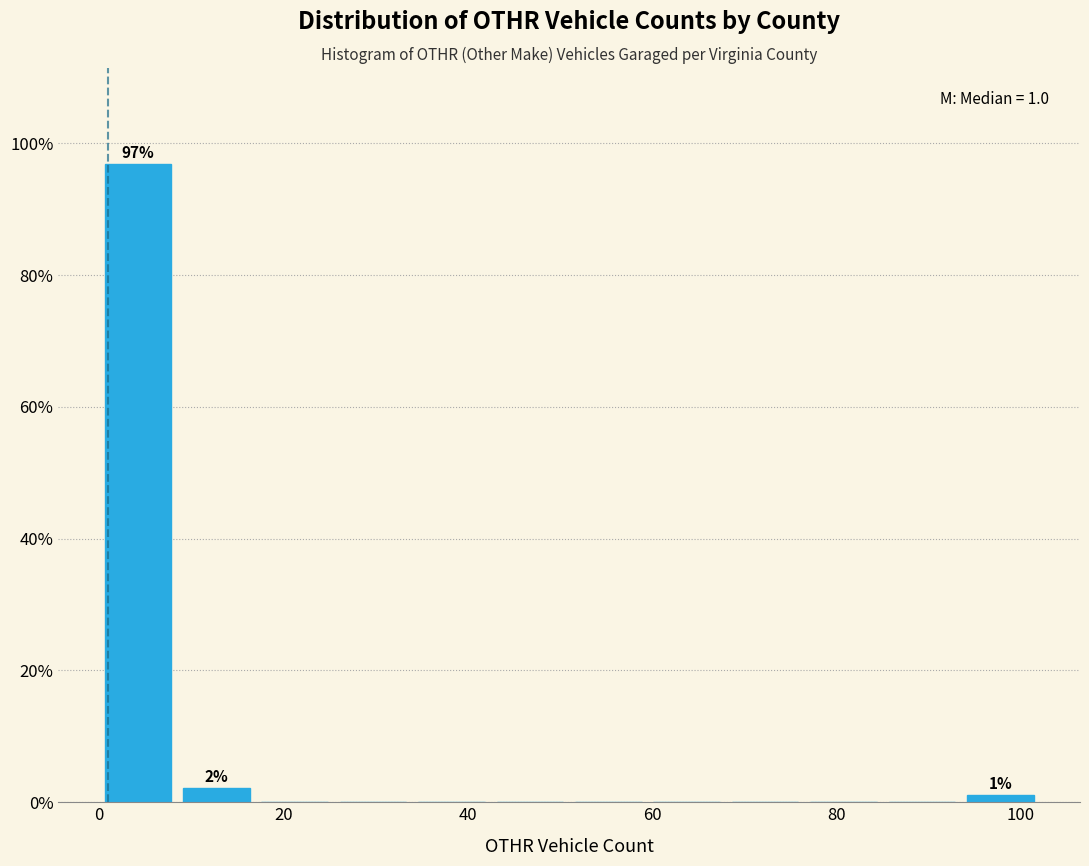

Over which range of the x-axis is the bar tallest?

0.0 to 8.5